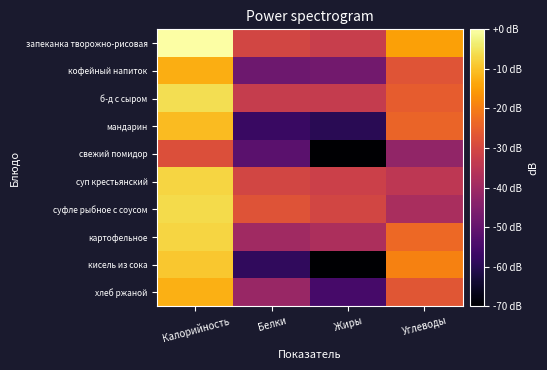

What is the minimum value shown in the chart?

-80.0